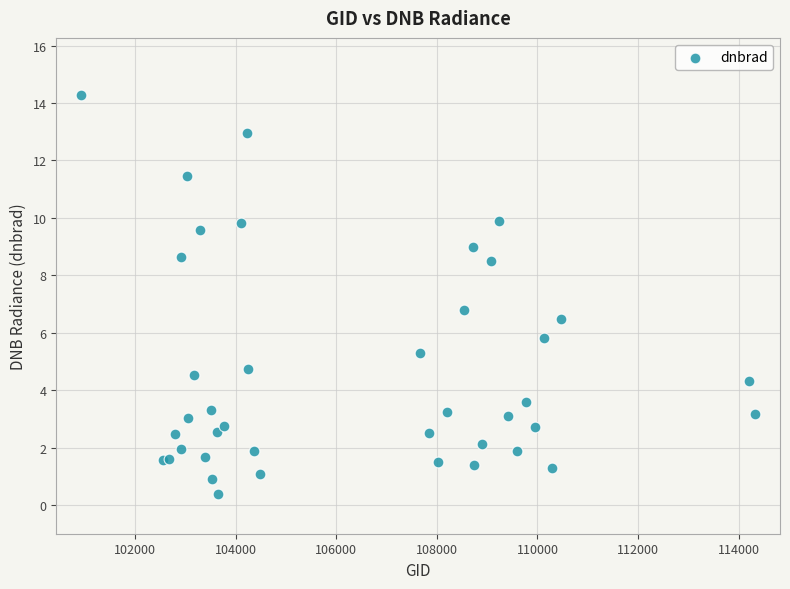

What Y value in the scatter plot is closest to 7?

6.8